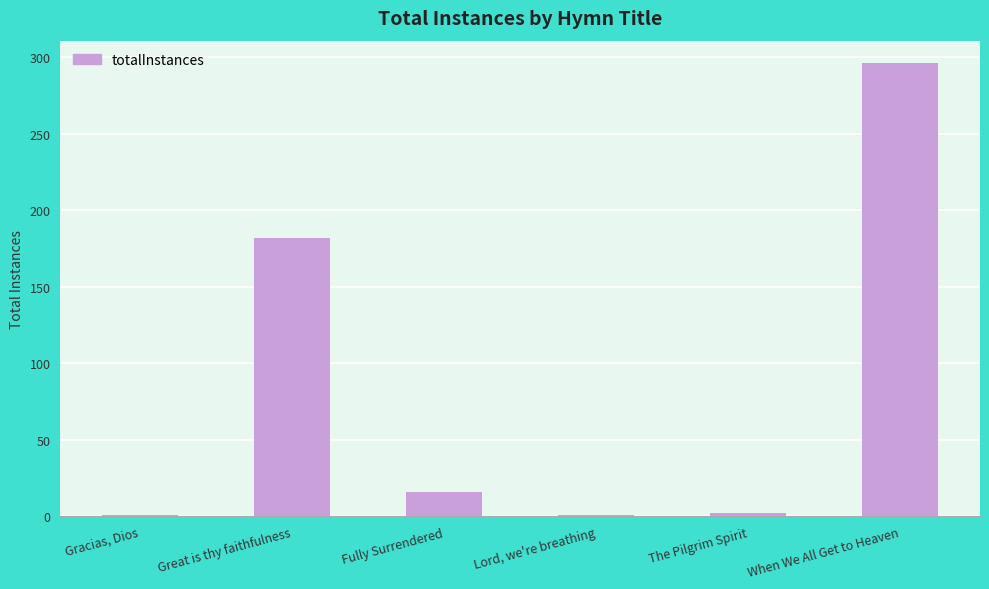

What is the maximum value shown in the chart?

296